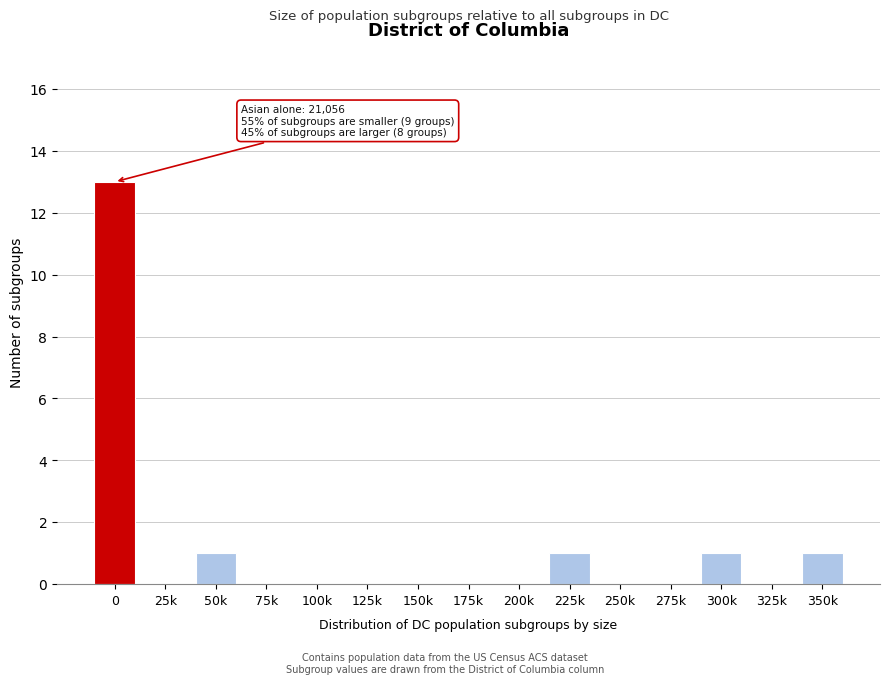

Reading left to right, list all the values displayed in this chart.

0=13	25k=0	50k=1	75k=0	100k=0	125k=0	150k=0	175k=0	200k=0	225k=1	250k=0	275k=0	300k=1	325k=0	350k=1